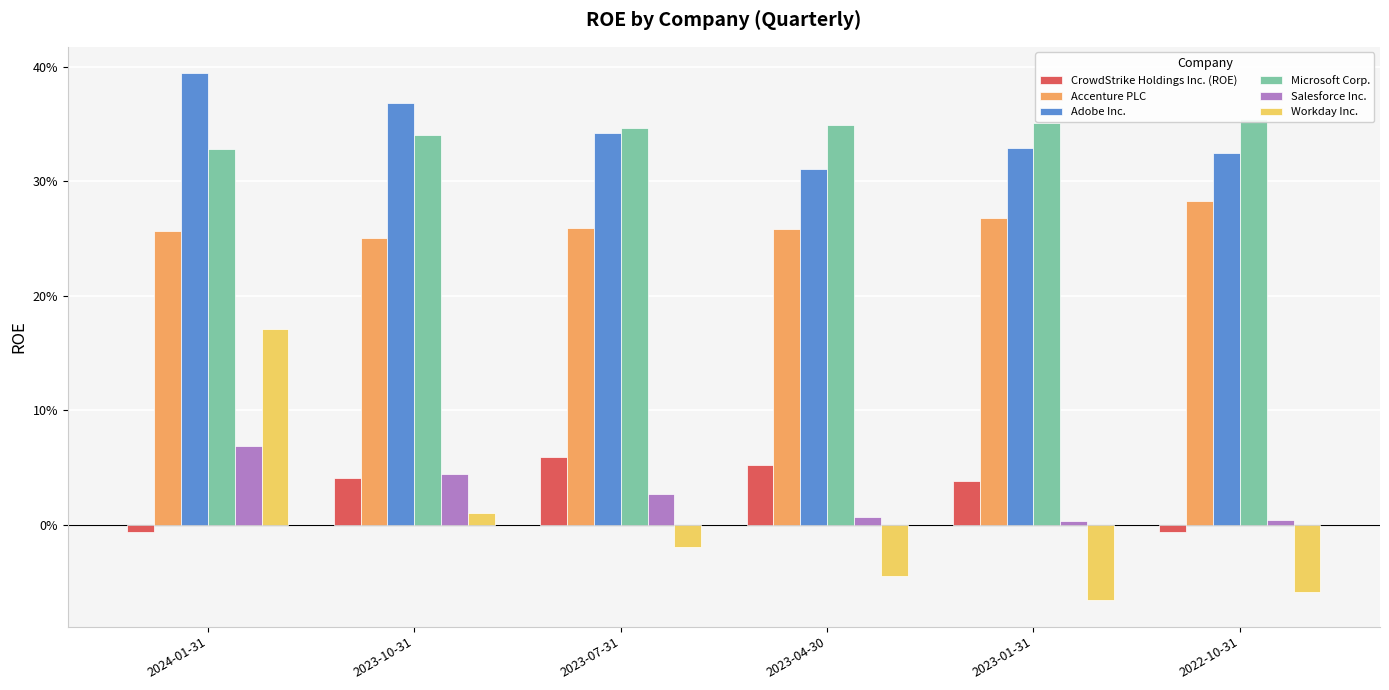

At how many categories does at least one series exceed 0?

6